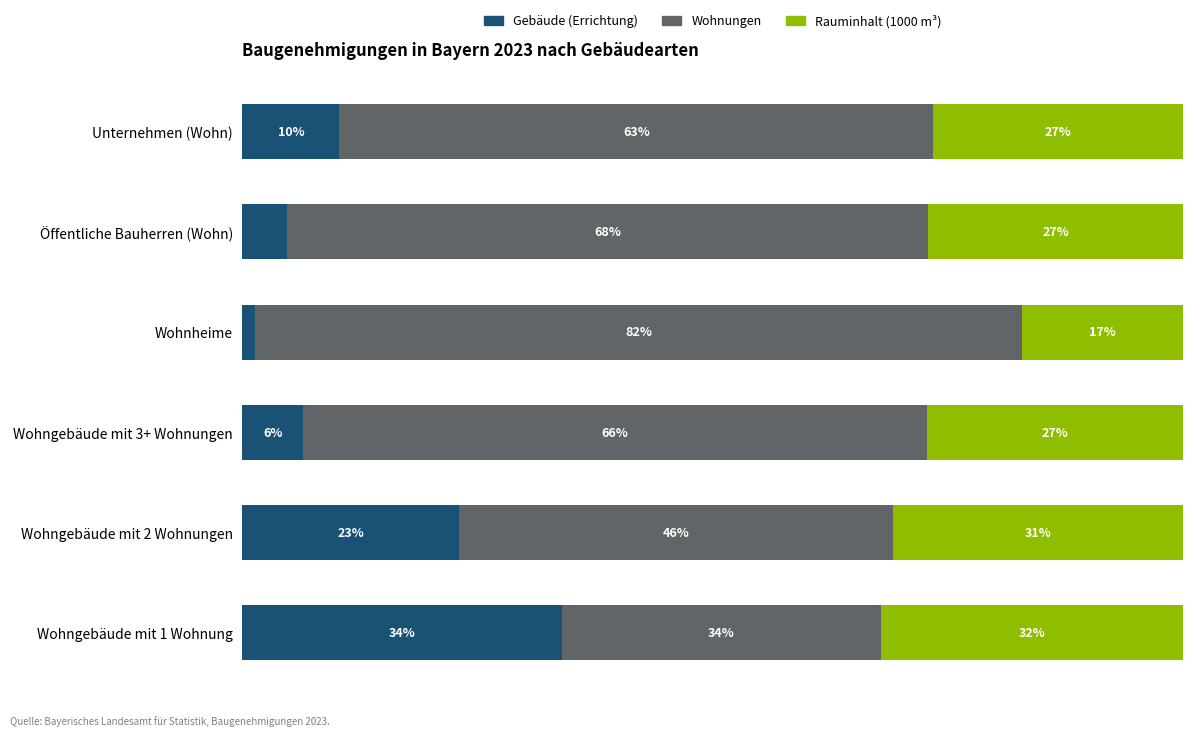

At which label is Gebäude (Errichtung) closest to 17?

Wohngebäude mit 2 Wohnungen